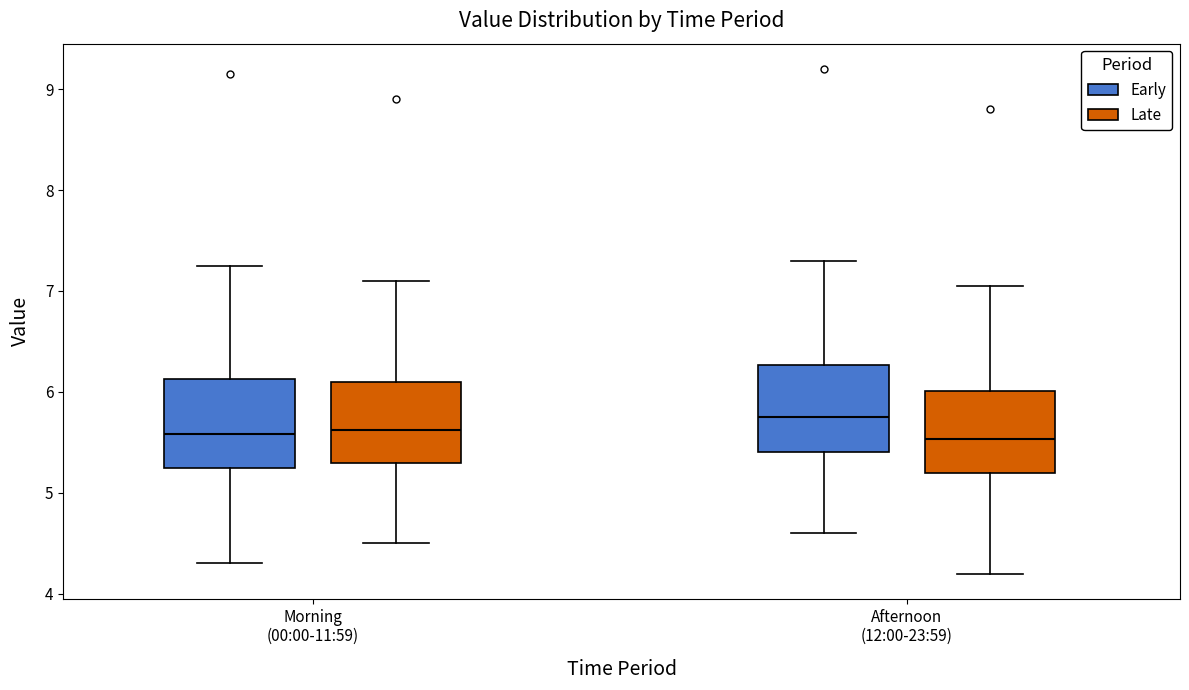

Where is the lower edge of the box for Afternoon (12:00-23:59) (Early) on the y-axis? The values are not printed on the chart, so give them approximately, as read against the axis.

5.4